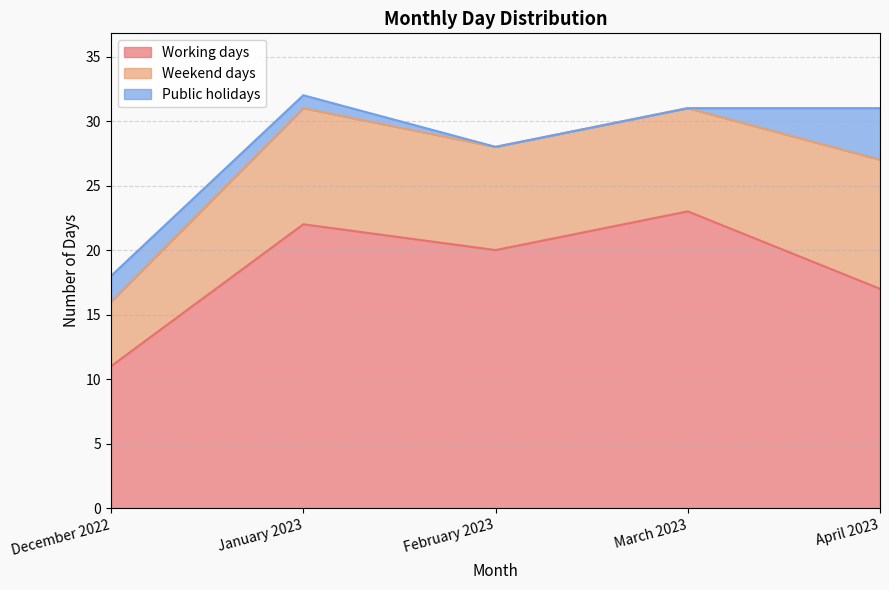

What position from the left is April 2023?

5